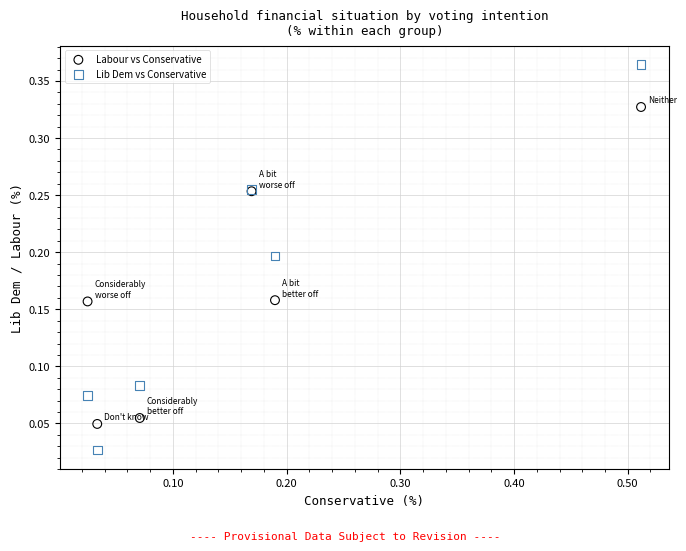

Which series has the widest spread of Y values?

Lib Dem vs Conservative